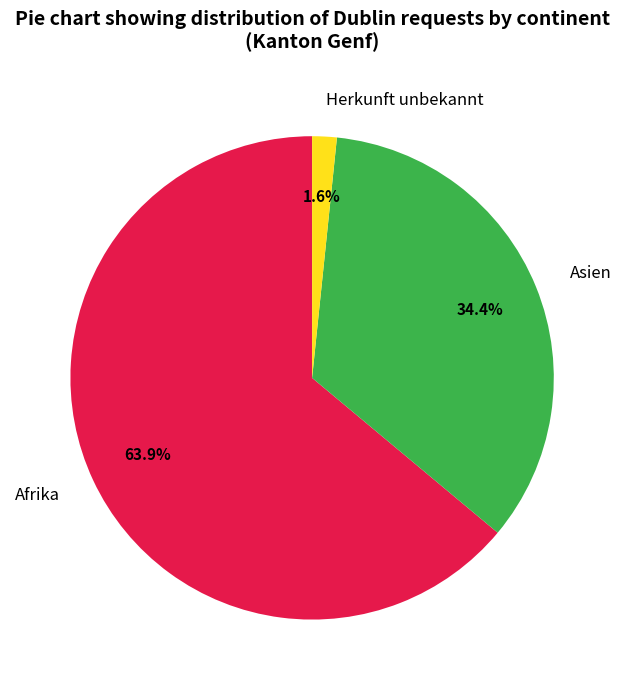

What percentage is NOT represented by Asien?

65.6%